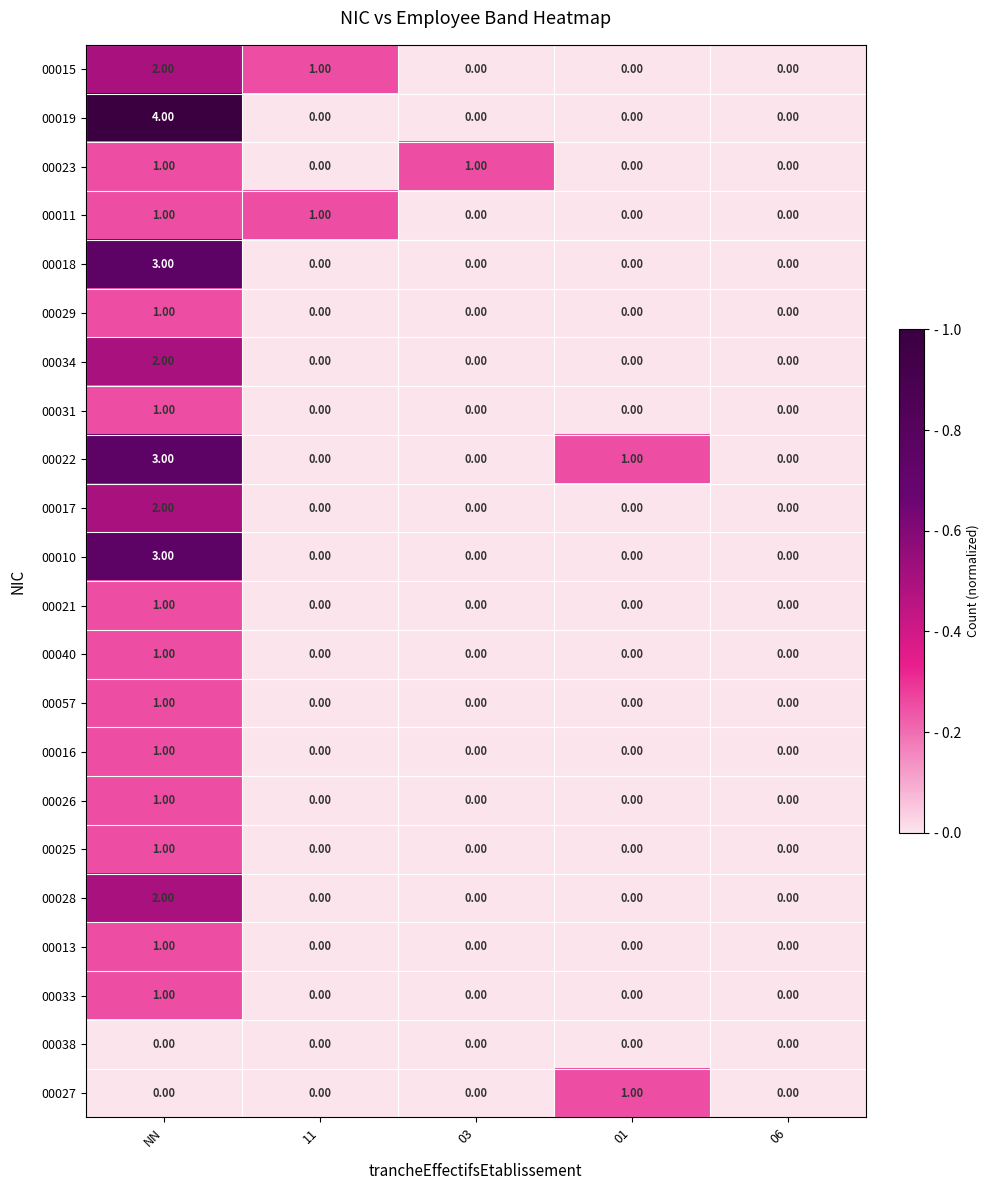

What is the difference between the maximum and minimum values in the 00010 series?

3